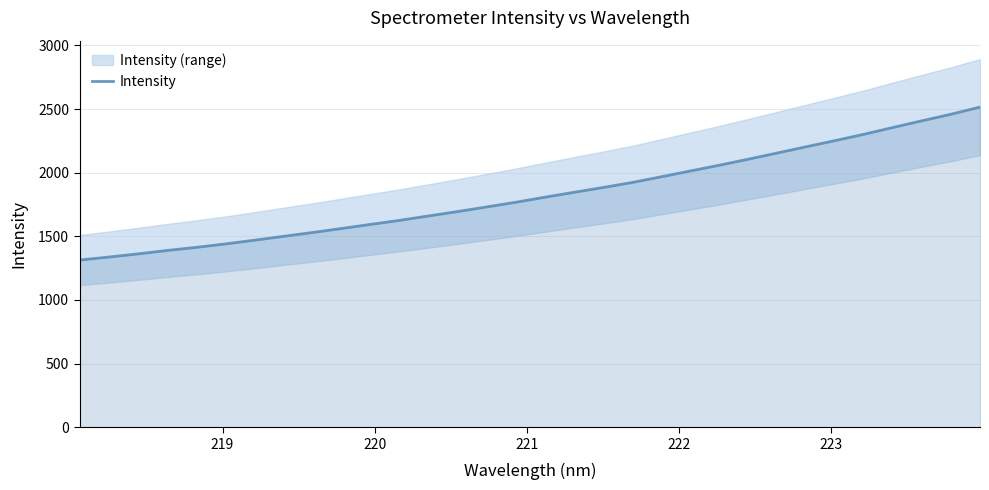

What is the minimum value for Intensity?

1313.8